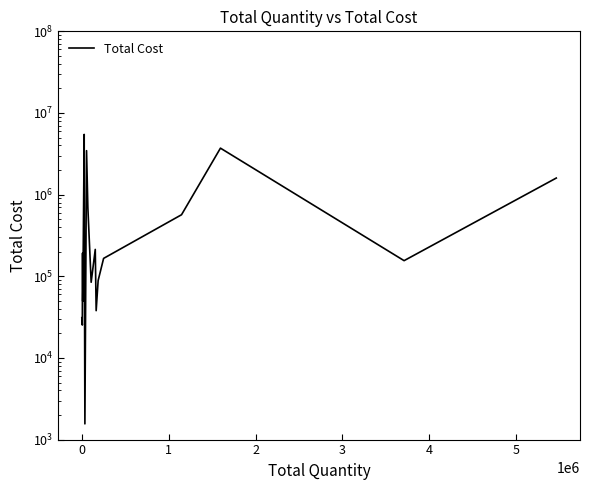

Is it true that the value at 1 is 192325.2?

True